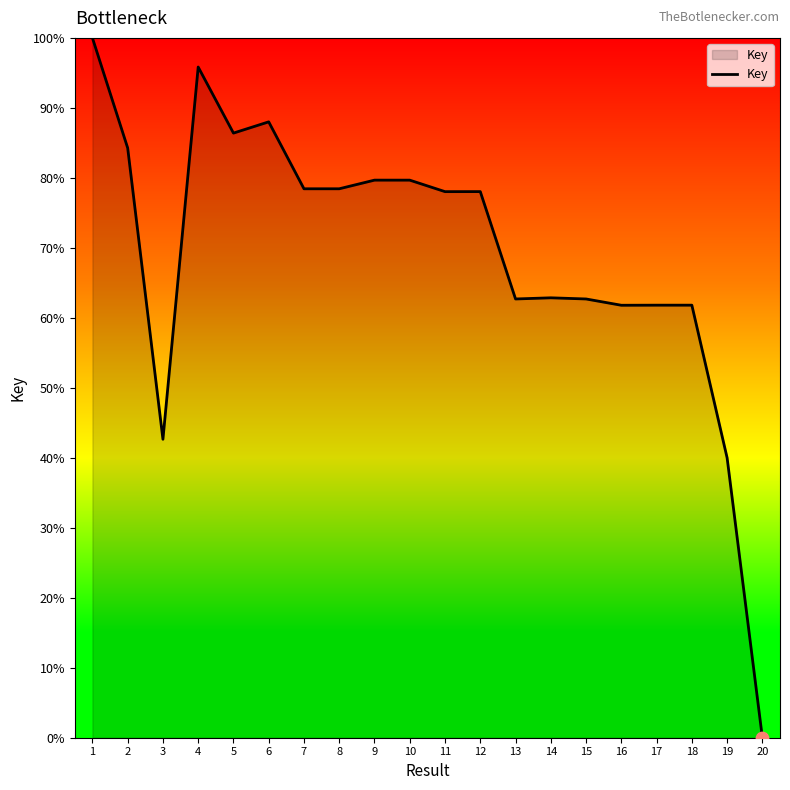

Is this an area chart (filled region under the line)?

Yes